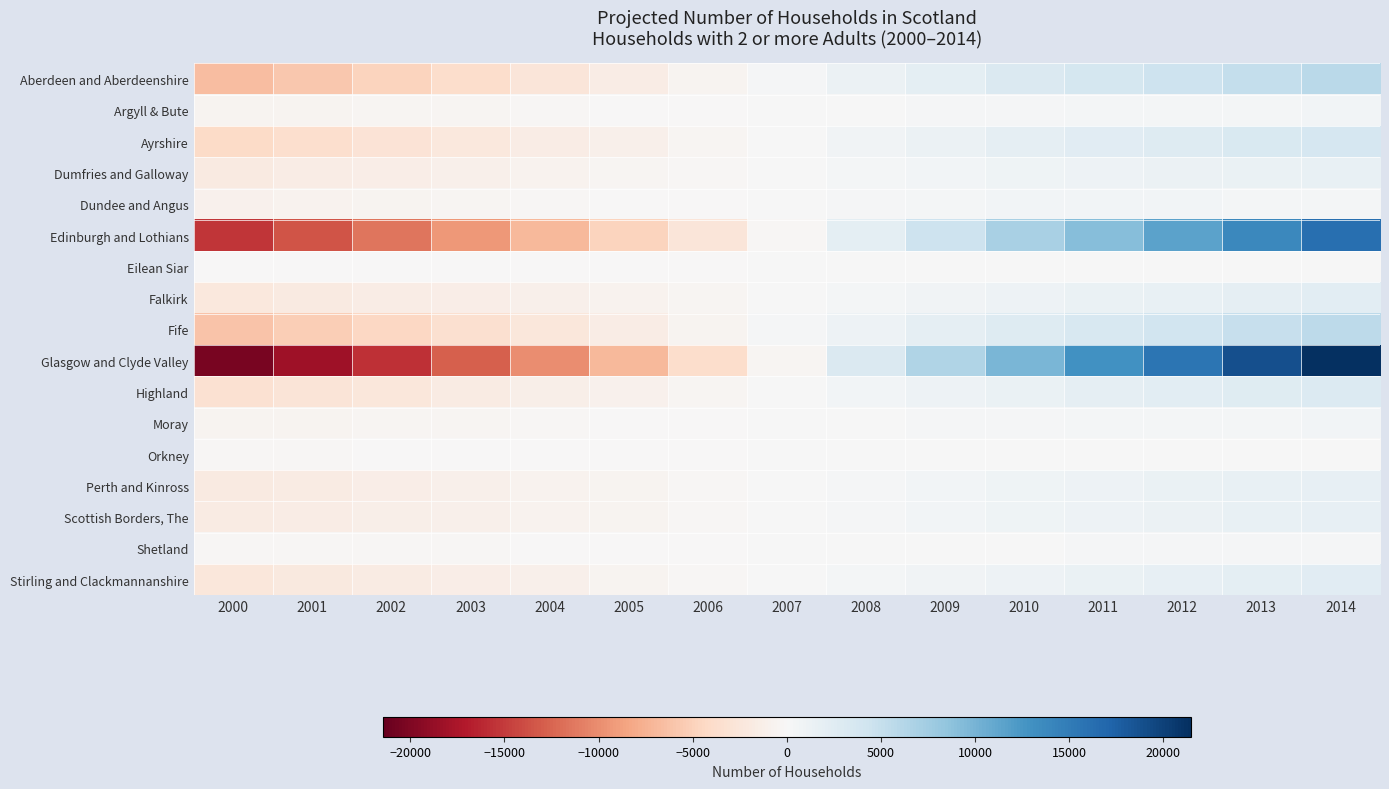

At 2012, list the series in order from largest to smallest.

Glasgow and Clyde Valley, Edinburgh and Lothians, Aberdeen and Aberdeenshire, Fife, Ayrshire, Highland, Stirling and Clackmannanshire, Falkirk, Perth and Kinross, Scottish Borders, The, Dumfries and Galloway, Dundee and Angus, Moray, Argyll & Bute, Shetland, Orkney, Eilean Siar